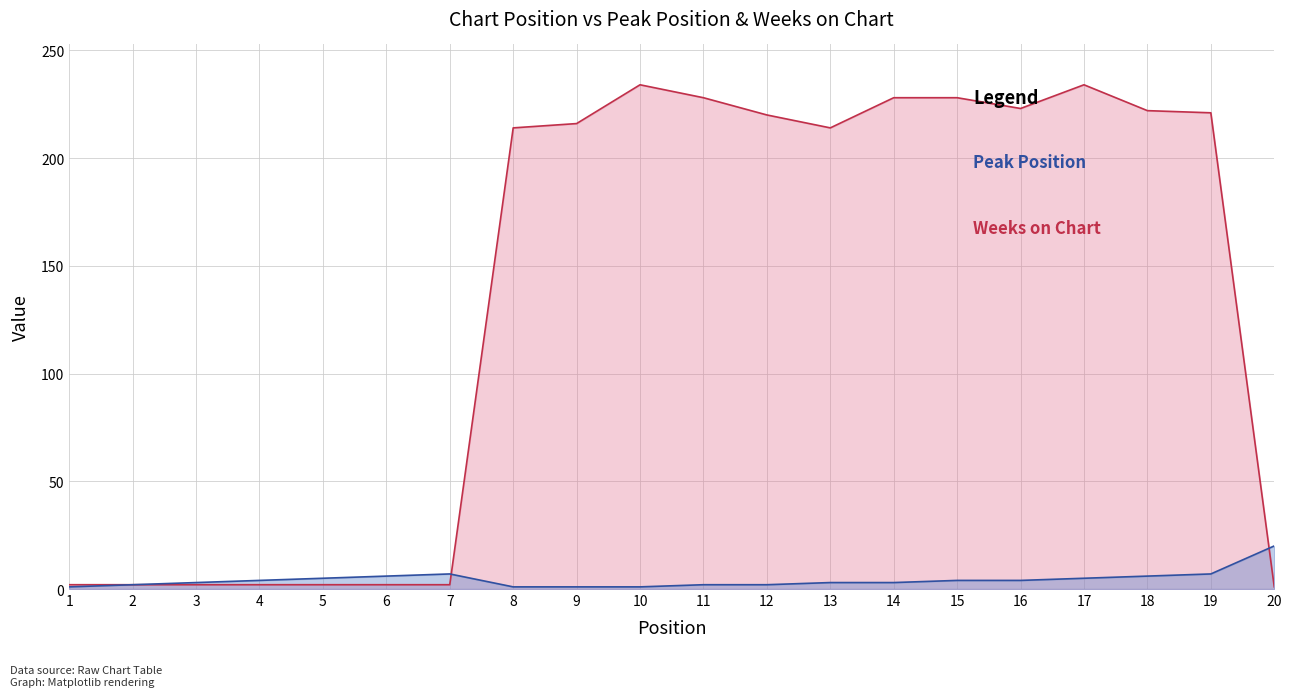

Where is Peak Position nearest to the value 10?

7